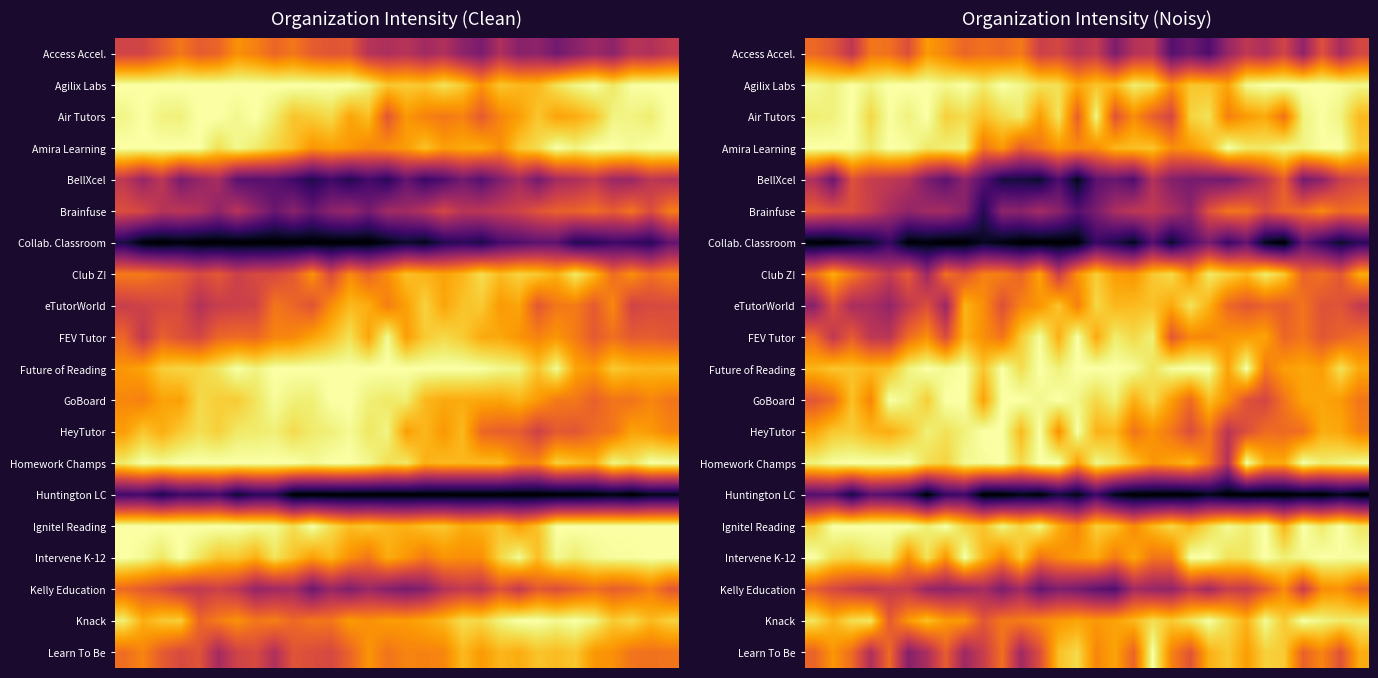

At which category is the sum across all series the highest?

27